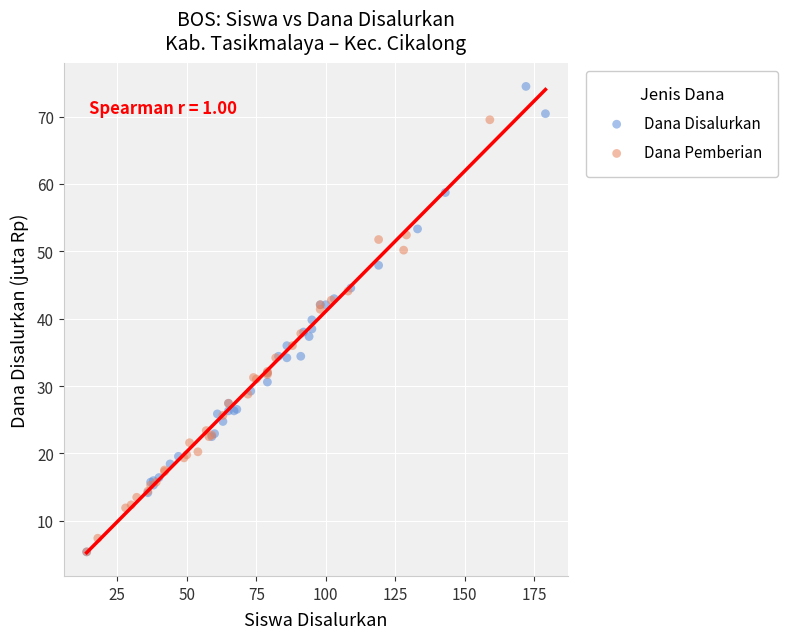

Which series contains the highest Y value?

Dana Disalurkan